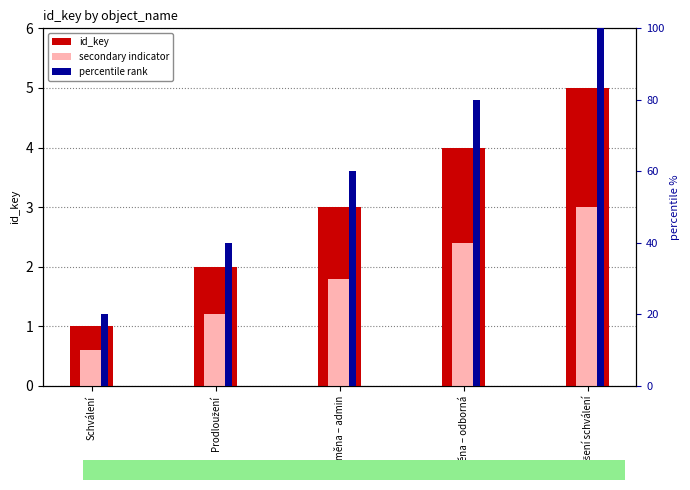

What is the average value of the percentile rank series?

60.0